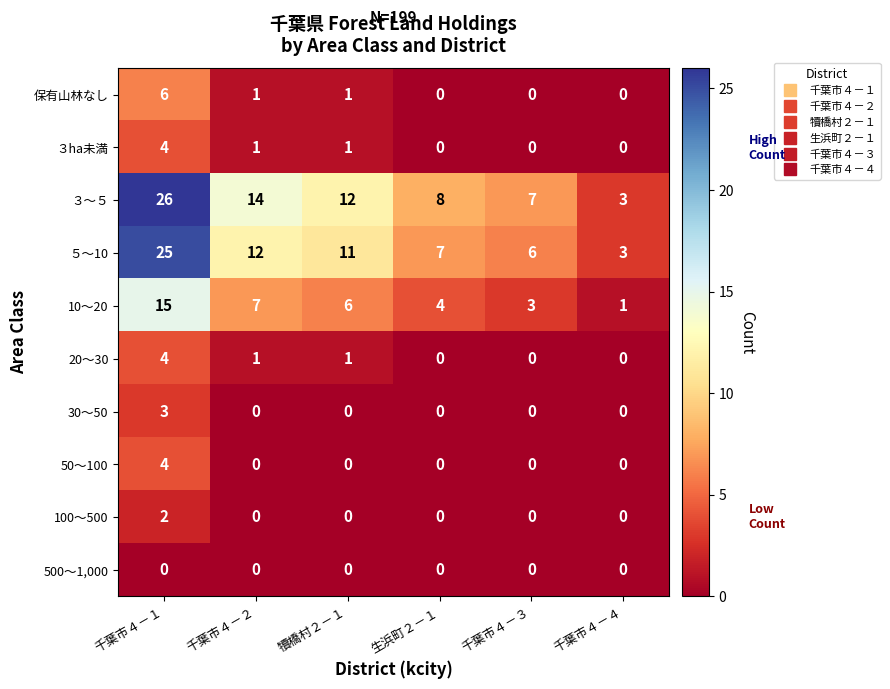

What is the greatest value displayed?

26